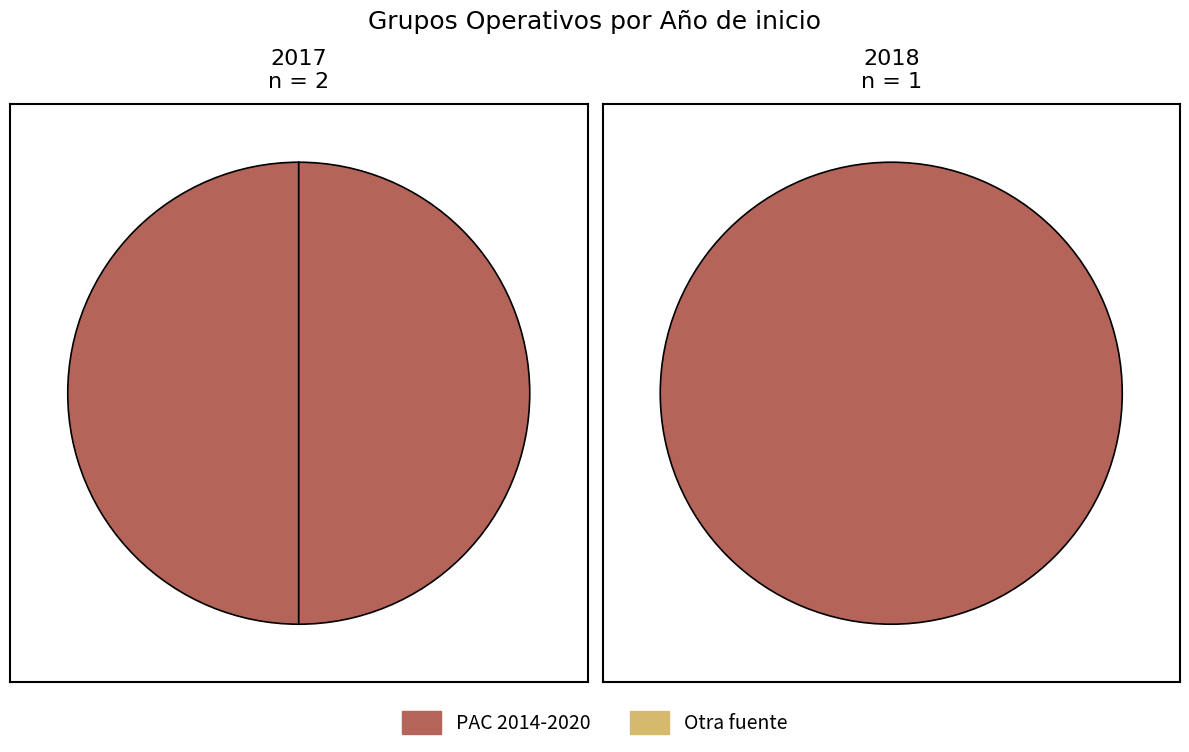

How many slices are in this pie chart?

3